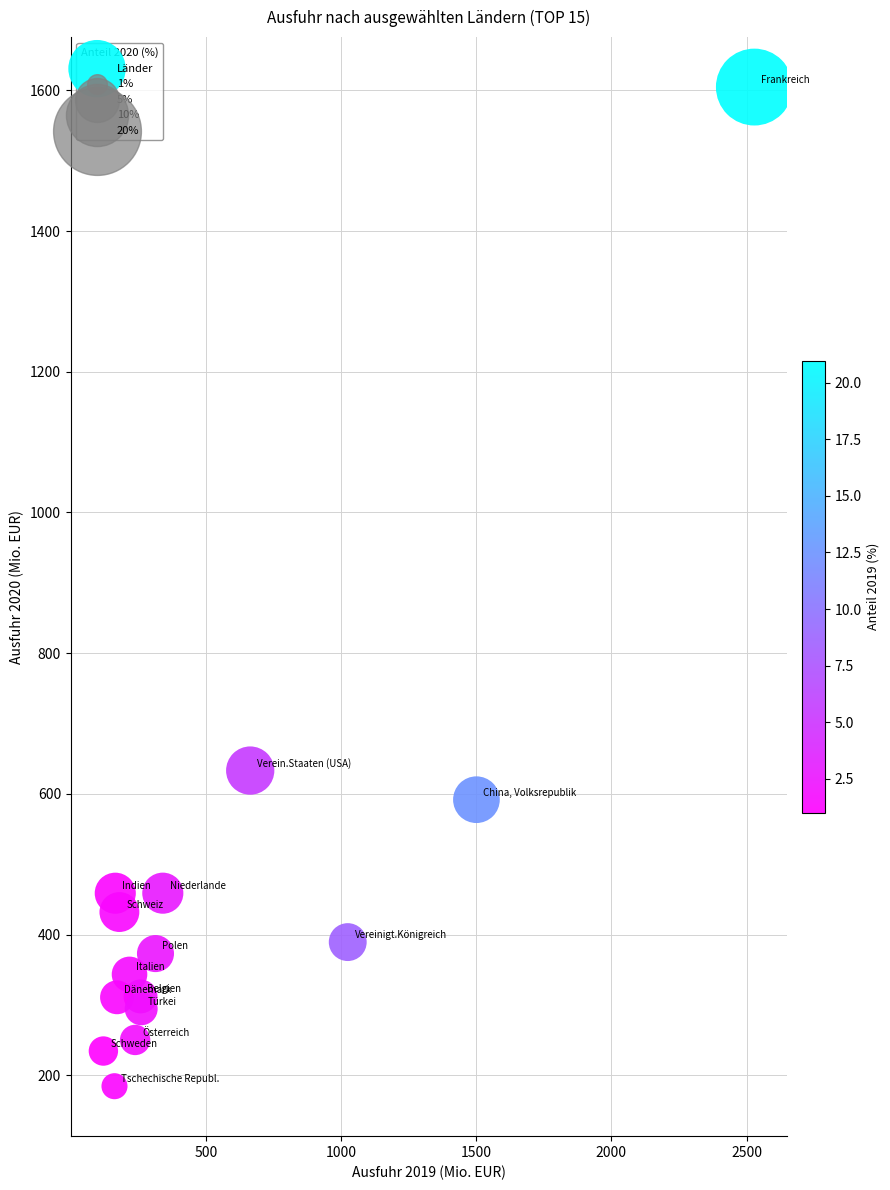

What Y value in the scatter plot is closest to 894?

633.1